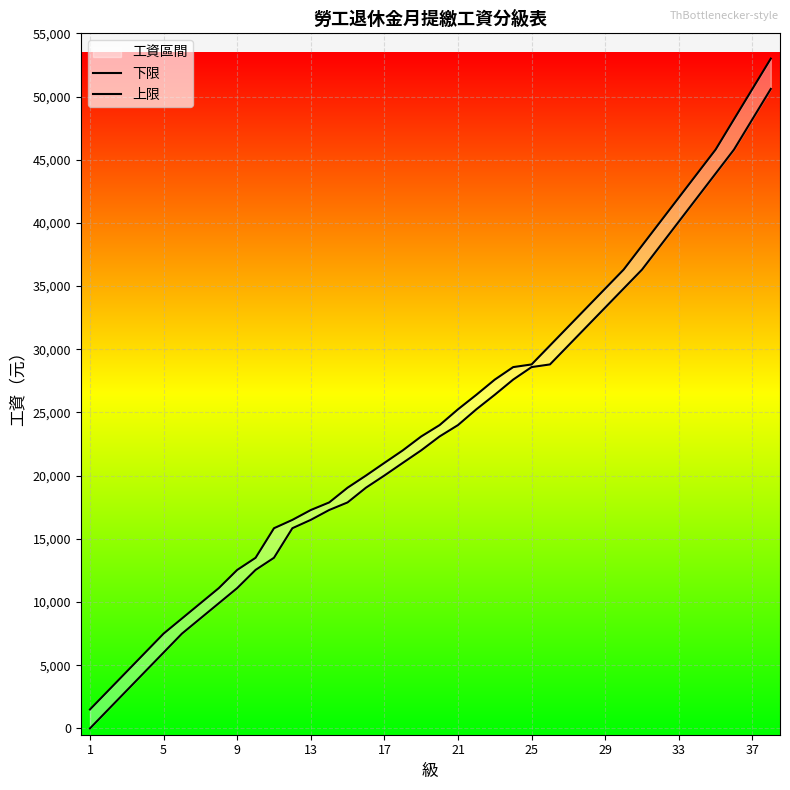

True or false: 上限 and 下限 intersect in this chart.

False